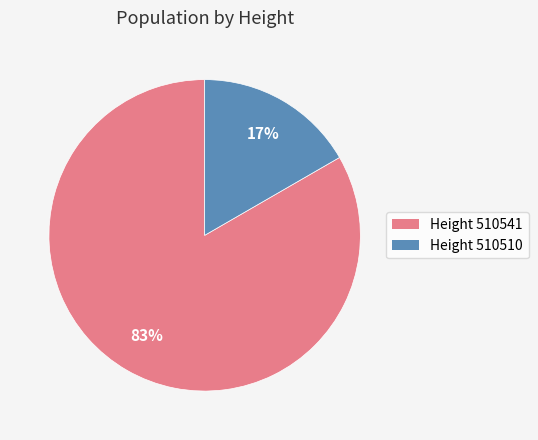

To the nearest percent, what is the average slice percentage?

50%